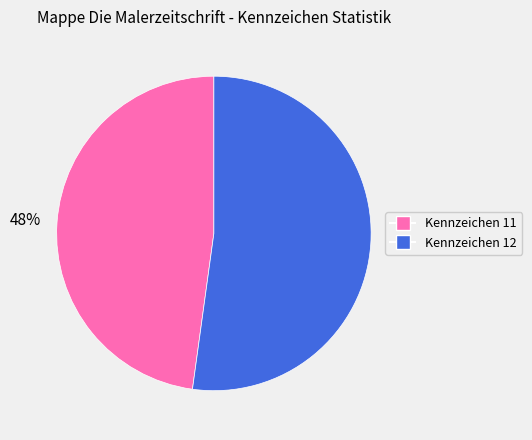

To the nearest percent, what is the difference between the largest and smallest slice percentages?

4%